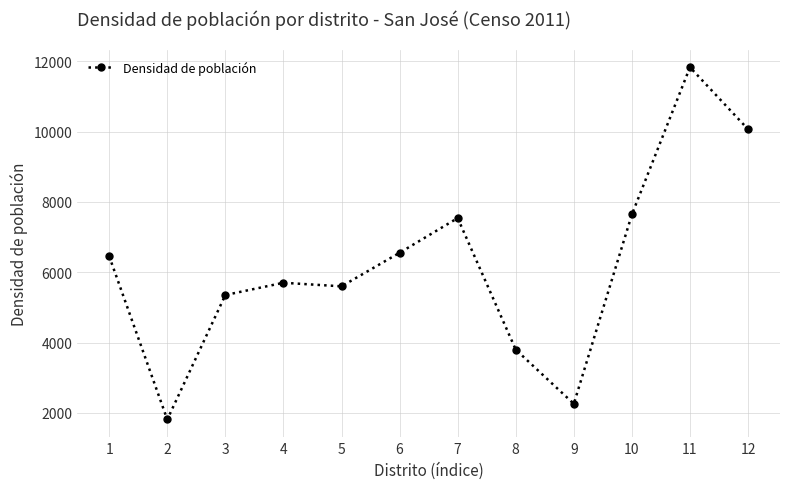

Rank the categories by value from lowest to highest.

2, 9, 8, 3, 5, 4, 1, 6, 7, 10, 12, 11